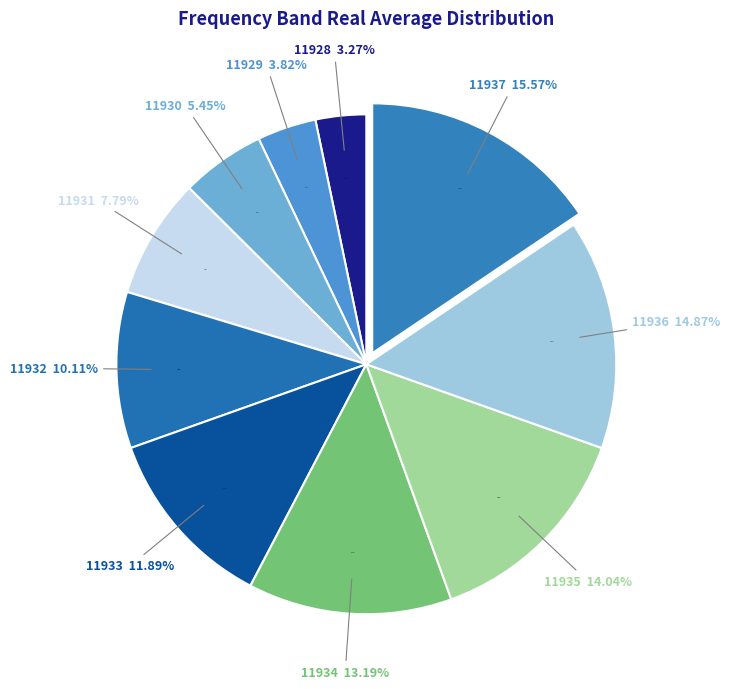

The 11936 slice represents 23% of the pie. True or false?

False